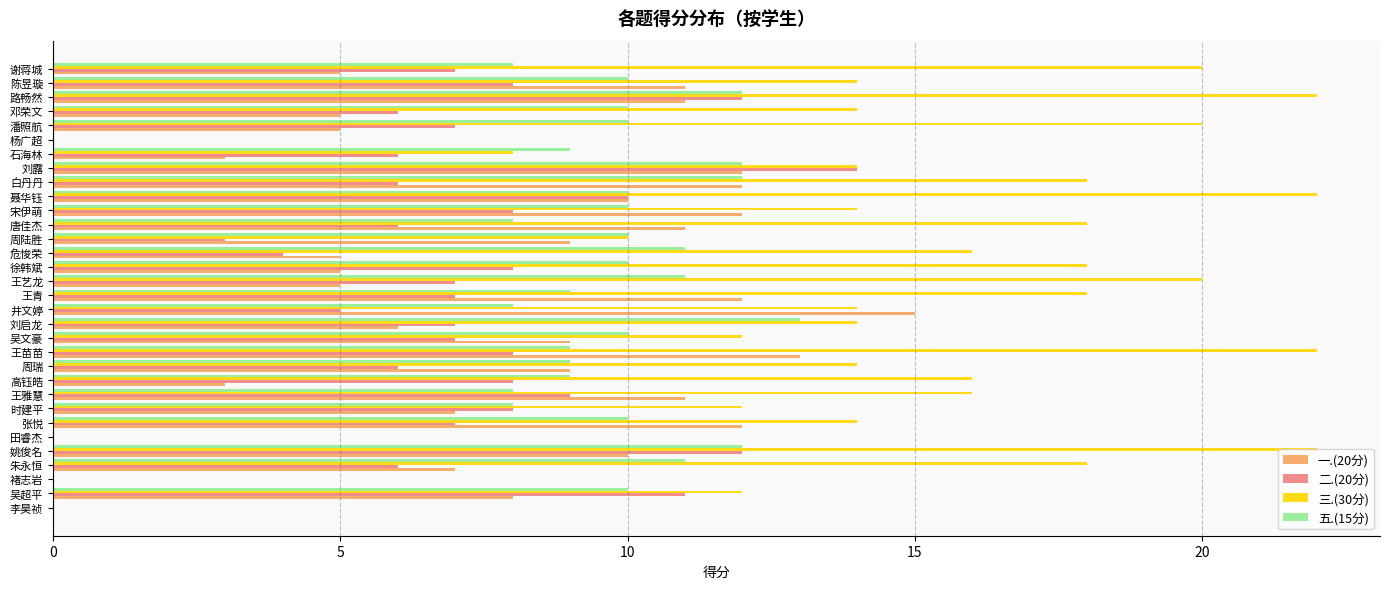

What is the sum of all 三.(30分) values?

452